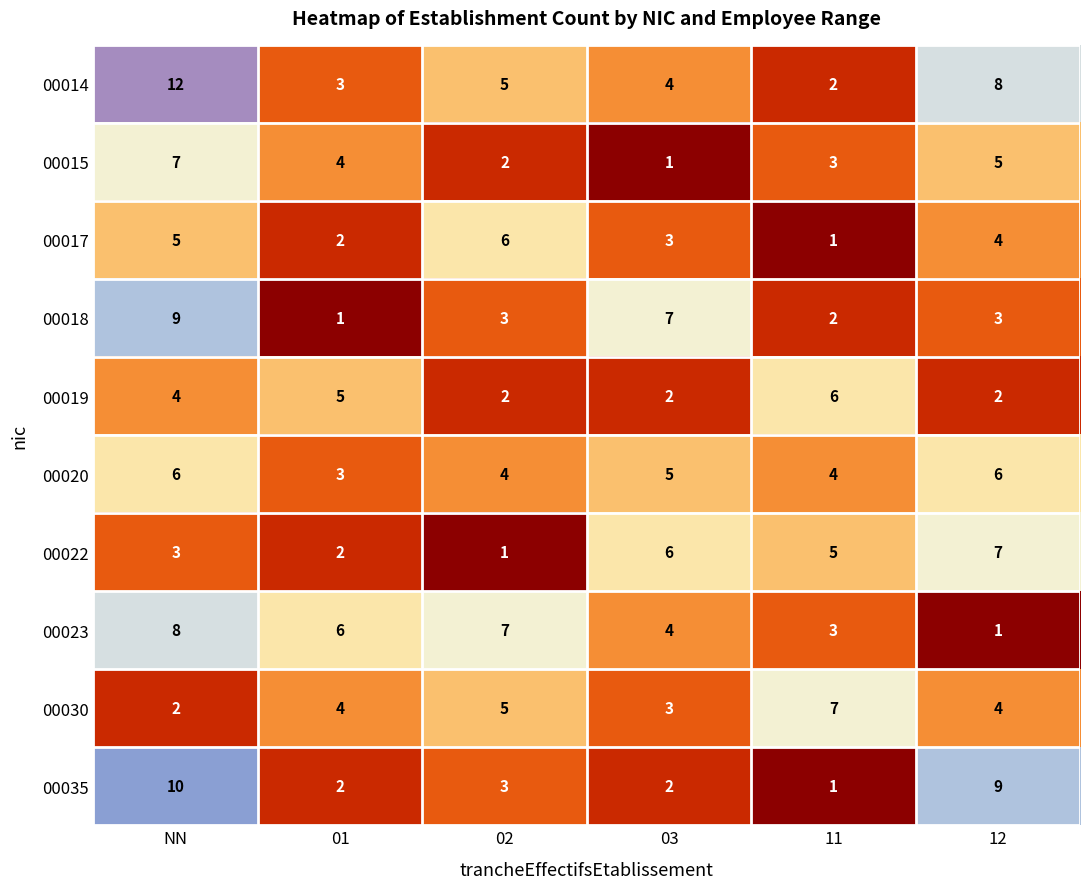

Rank the categories by 00017 value from lowest to highest.

11, 01, 03, 12, NN, 02